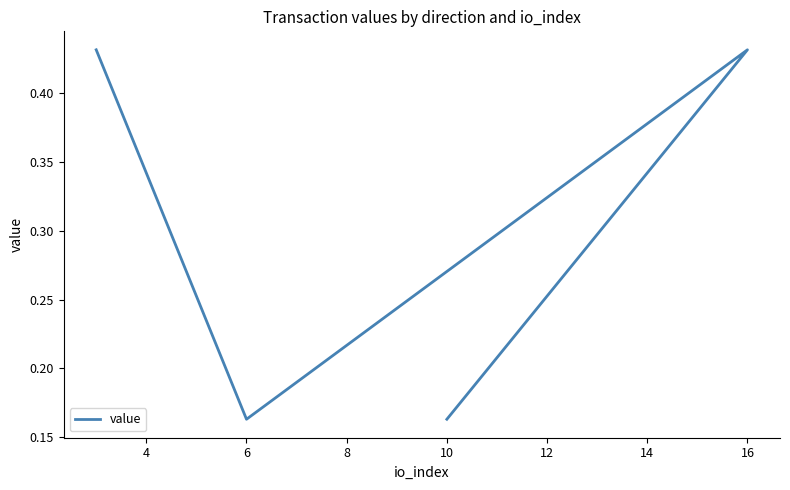

Read the value at 6.

0.2